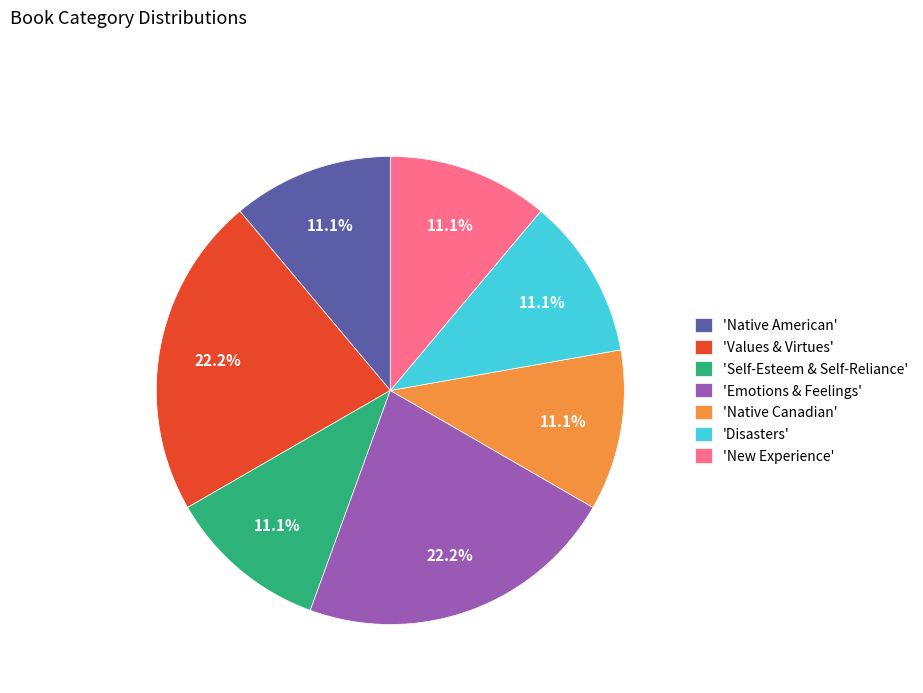

Approximately how many times larger is the value at 'Emotions & Feelings' compared to 'New Experience'?

2.0